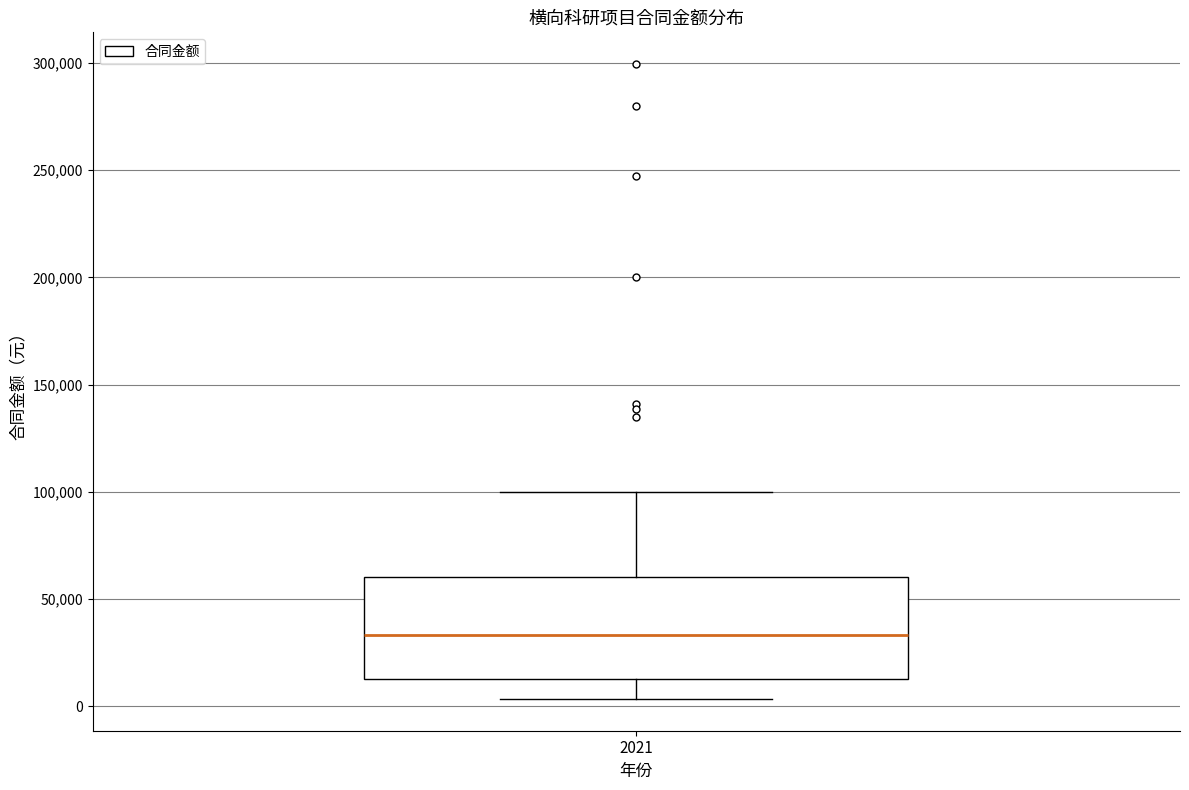

Transcribe this box plot: give where the median line is, the range the box spans, and where the two whiskers end, as read against the y-axis. The values are not printed on the chart, so give them approximately, as read against the axis.

median 35000, box 15000 to 60000, whiskers 5000 to 100000